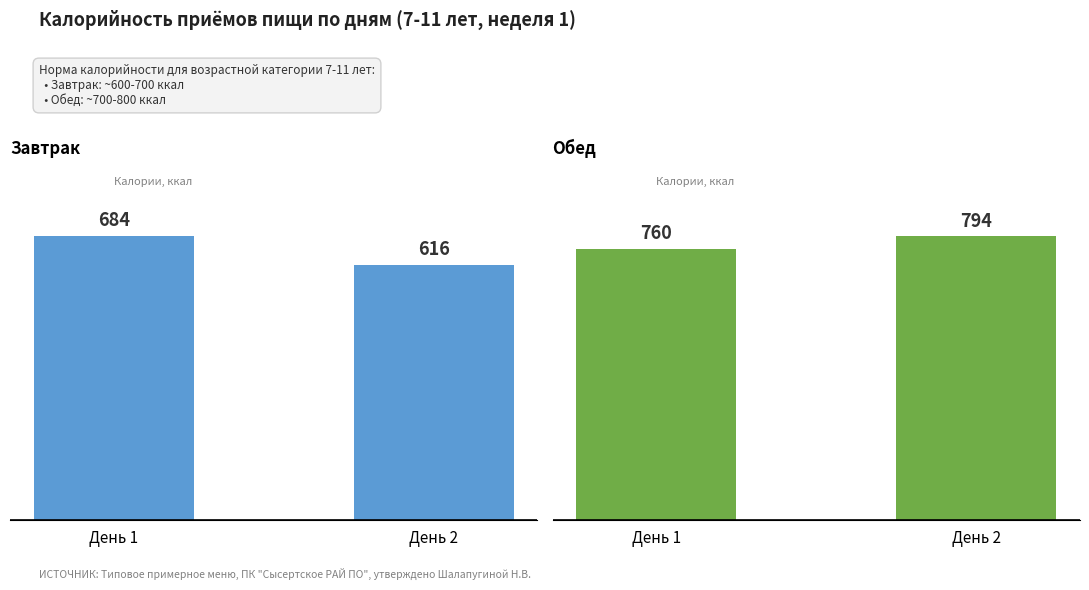

Rank the series at День 1 from highest to lowest value.

Калорийность обеда, Калорийность завтрака